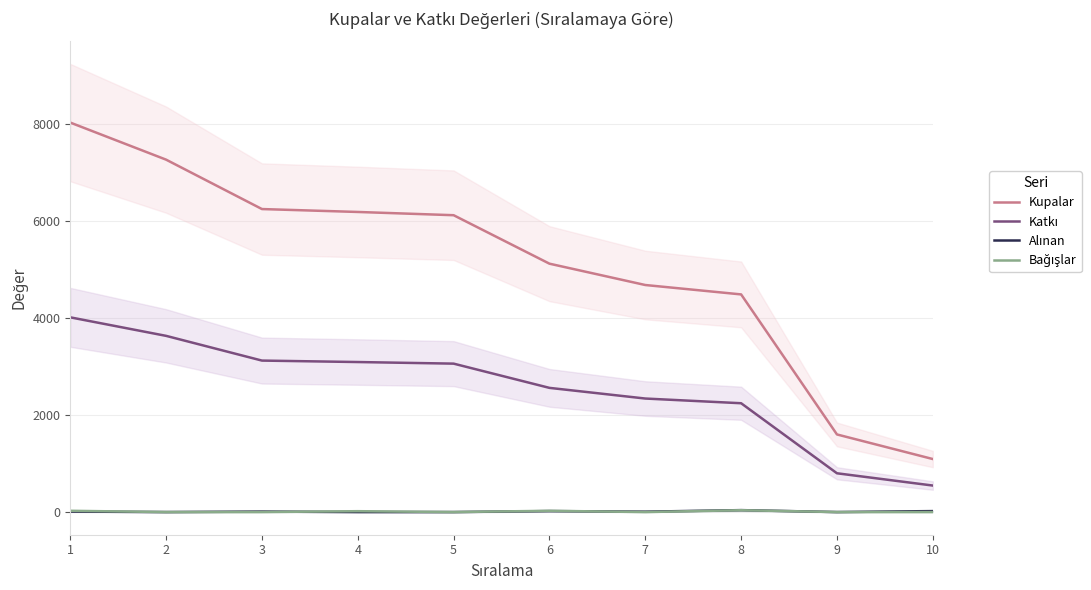

Which series changed the most between 5 and 9?

Kupalar